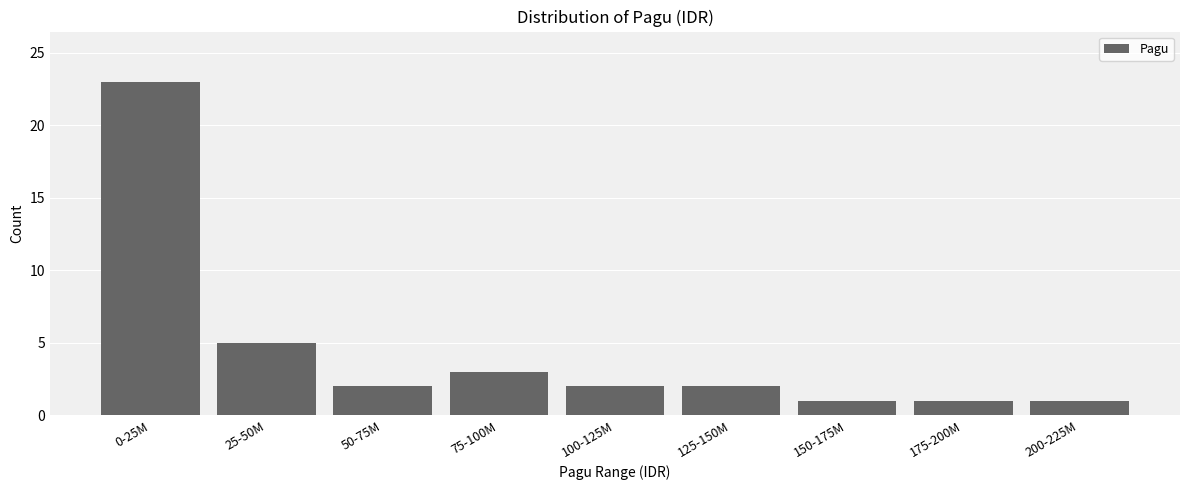

Reading left to right, extract all data points from this chart.

23	5	2	3	2	2	1	1	1